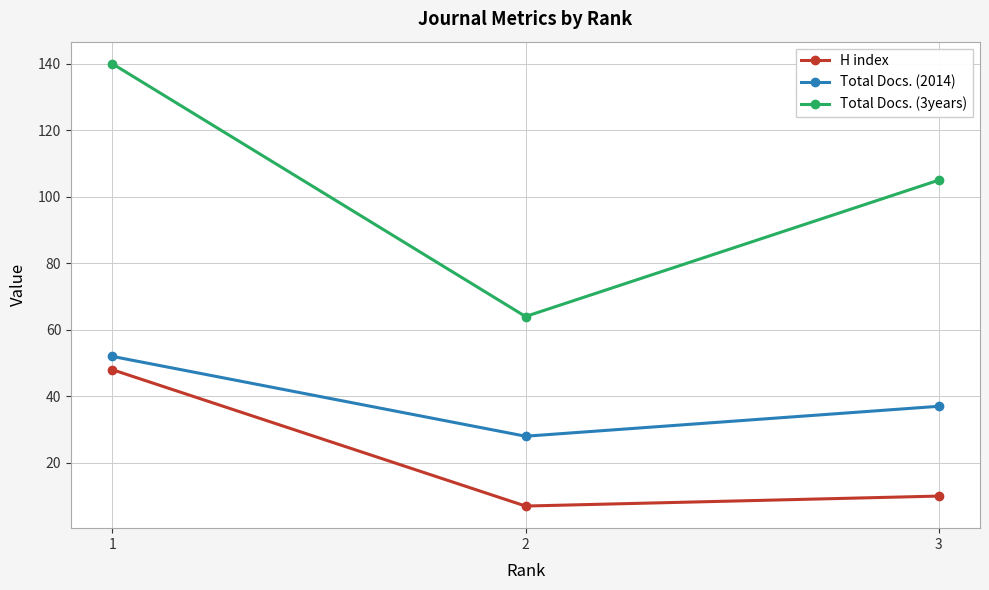

At which label is Total Docs. (3years) closest to 102?

3